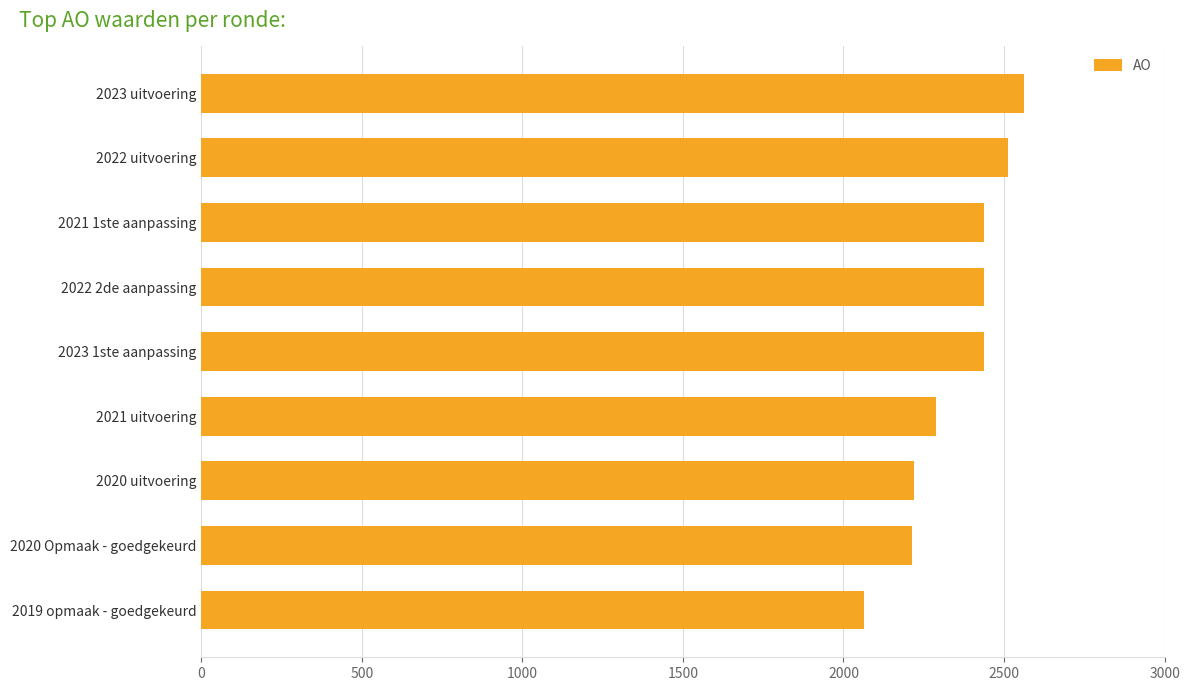

How many data points are less than 2437?

4